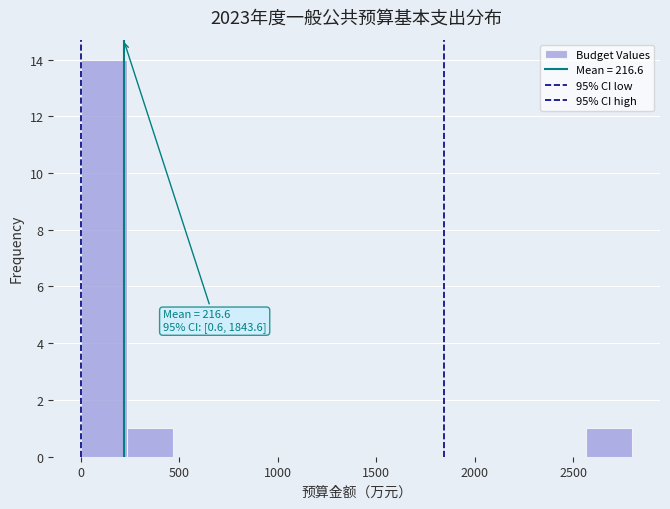

Over which range of the x-axis is the bar tallest?

0 to 250